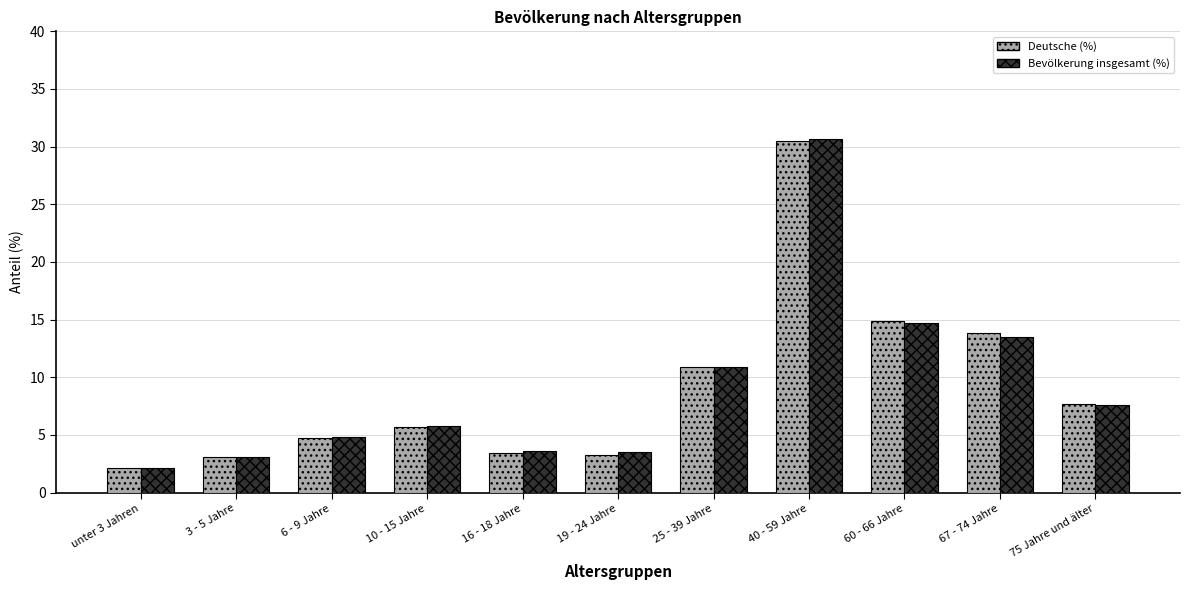

Is it true that Deutsche (%) equals 7.8 at 67 - 74 Jahre?

False